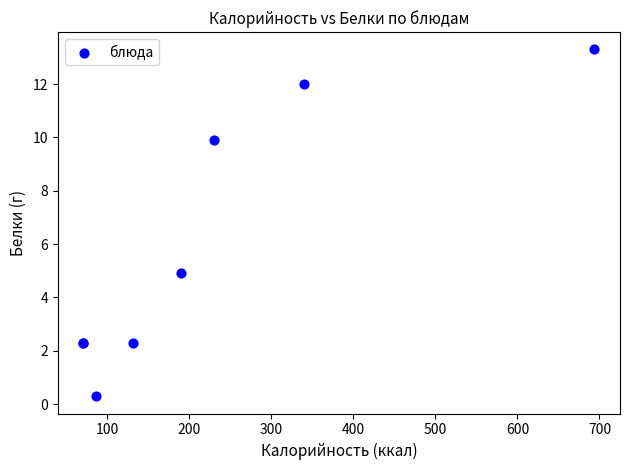

What Y value in the scatter plot is closest to 6?

4.9